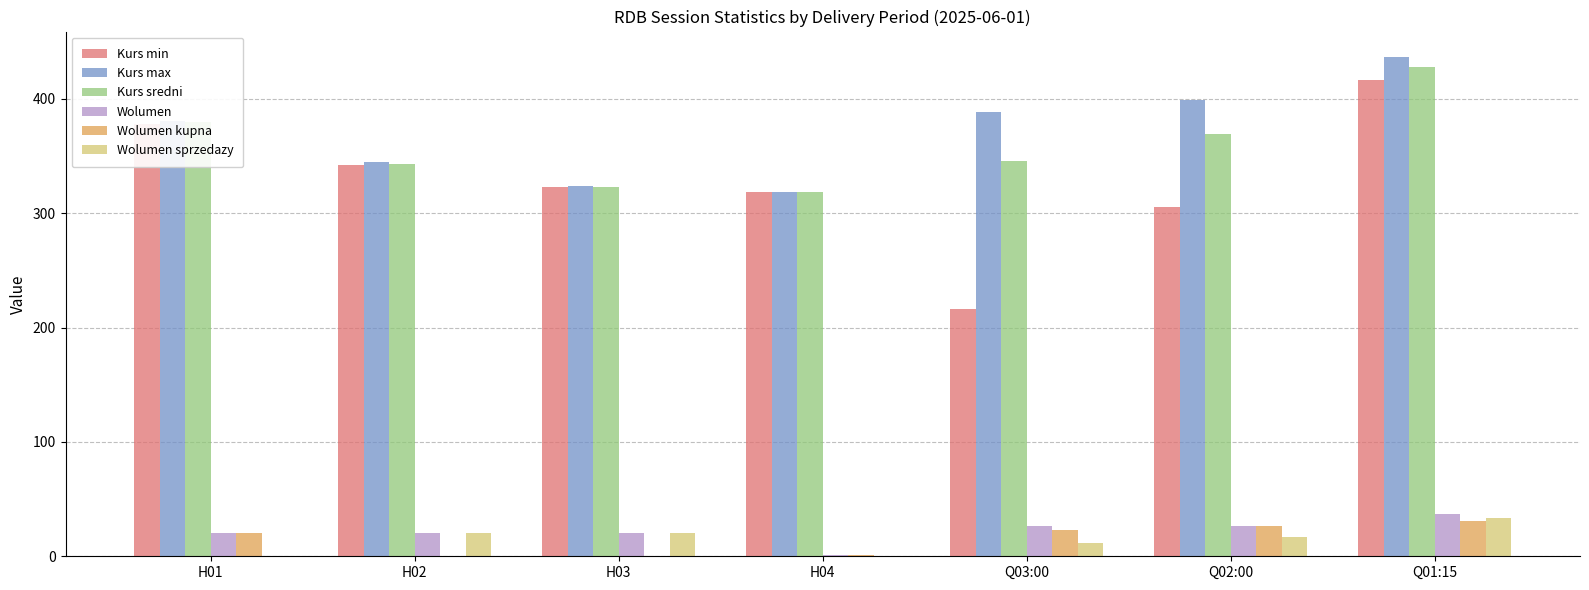

Does the chart contain stacked bars?

No